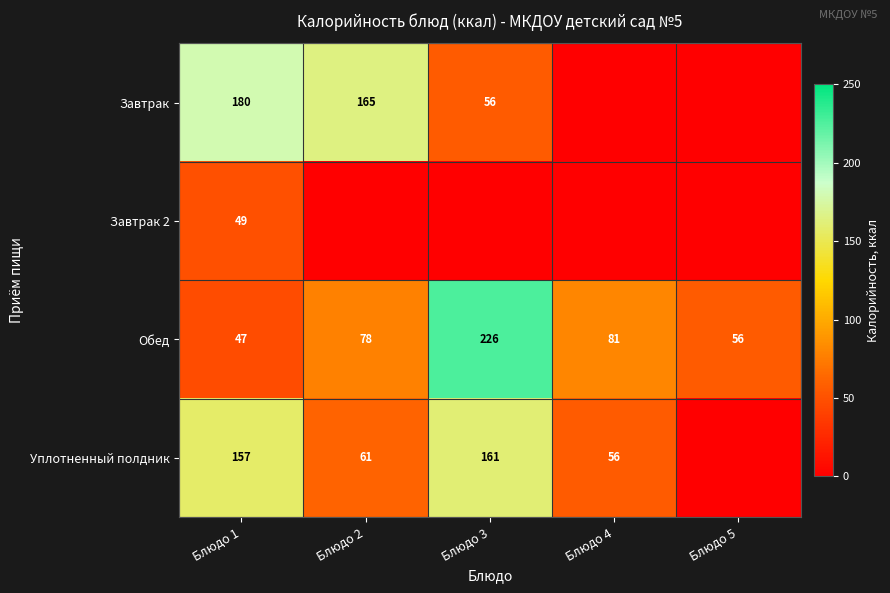

Rank the categories by Обед value from lowest to highest.

Блюдо 1, Блюдо 5, Блюдо 2, Блюдо 4, Блюдо 3